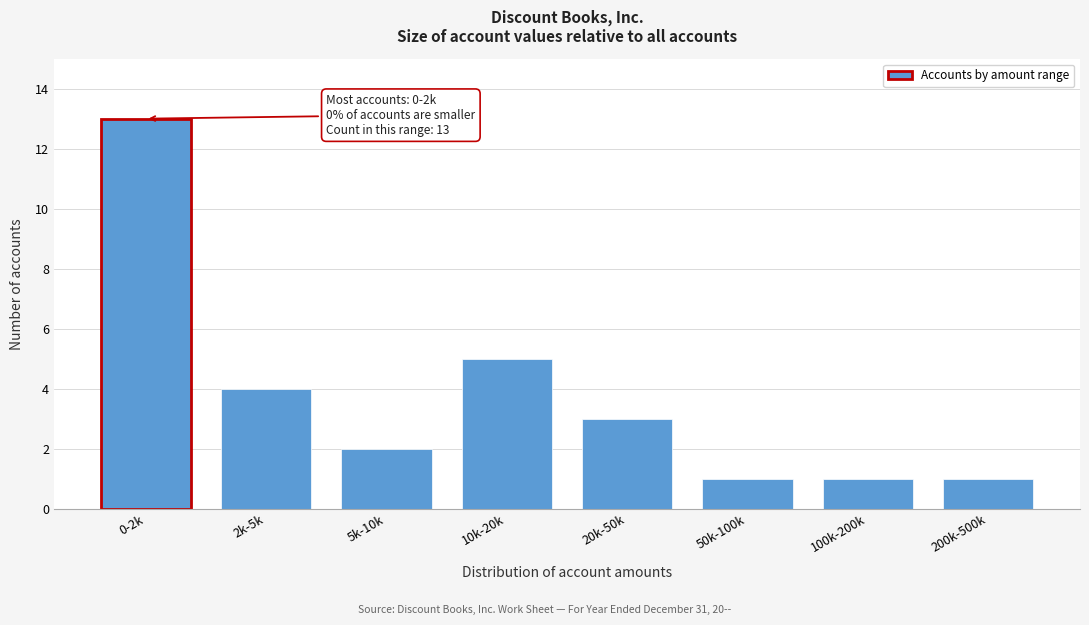

Reading left to right, transcribe all the data shown in this chart.

0-2k=13	2k-5k=4	5k-10k=2	10k-20k=5	20k-50k=3	50k-100k=1	100k-200k=1	200k-500k=1